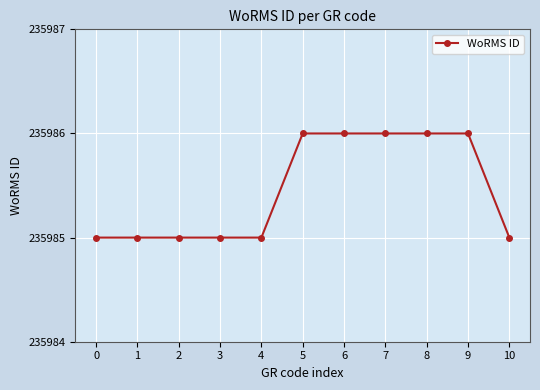

The value at 2 is 235985. True or false?

True